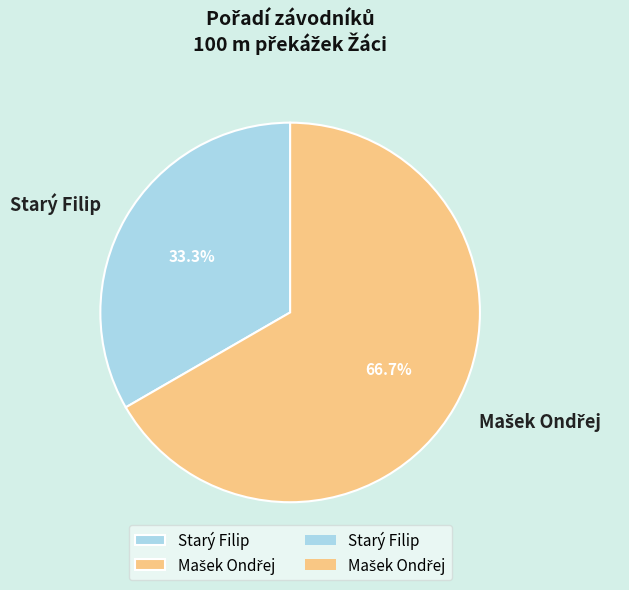

How much of the chart is everything except Starý Filip?

66.7%